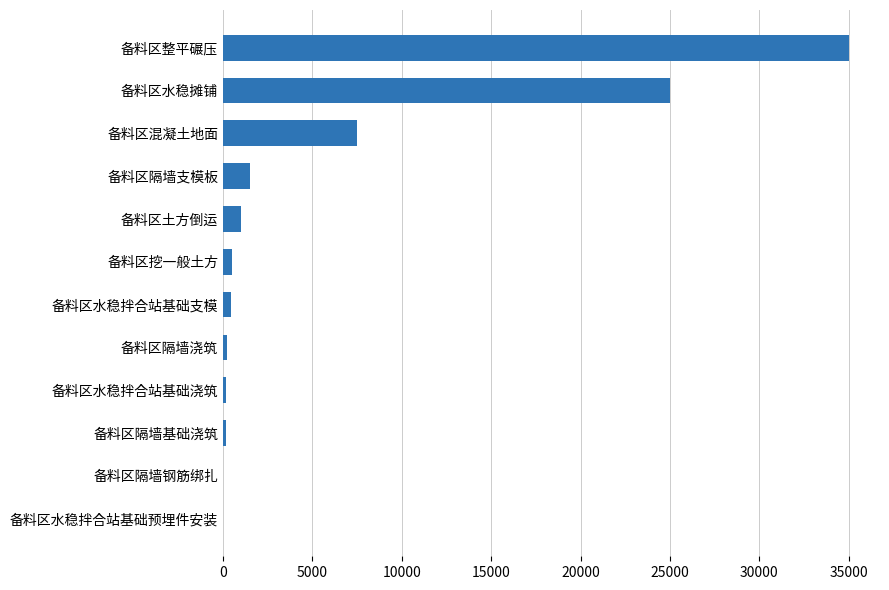

At which label is the value closest to 17501?

备料区水稳摊铺